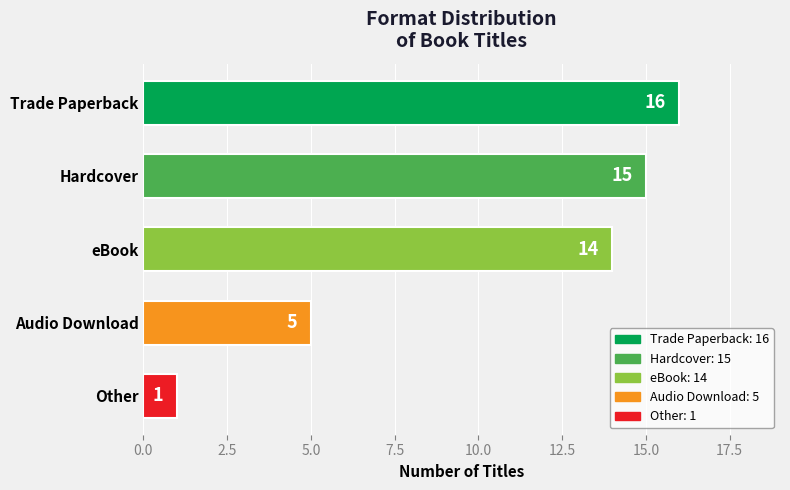

Reading top to bottom, transcribe all the data shown in this chart.

16	15	14	5	1